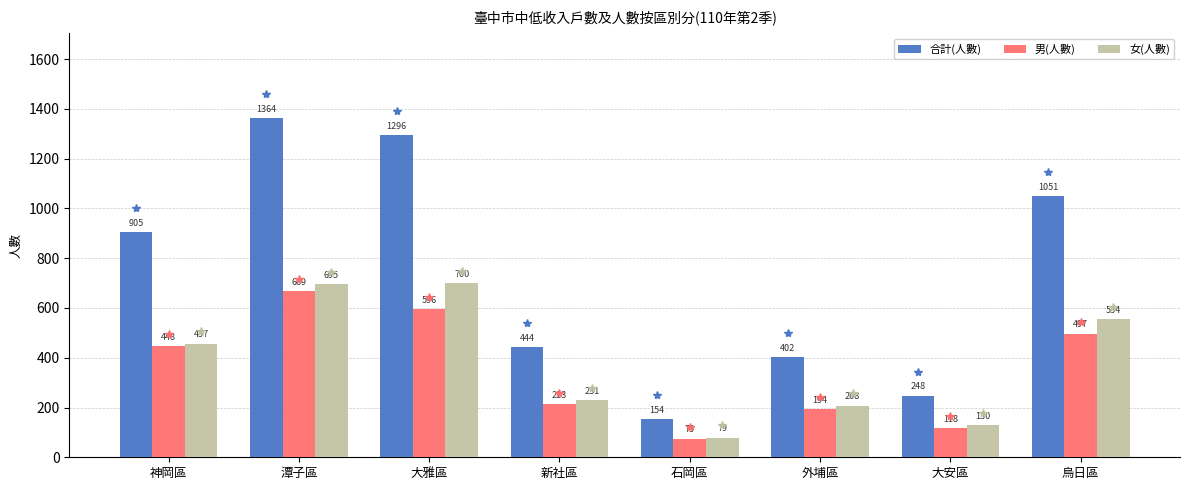

List the labels in order of 女(人數) value, largest first.

大雅區, 潭子區, 烏日區, 神岡區, 新社區, 外埔區, 大安區, 石岡區